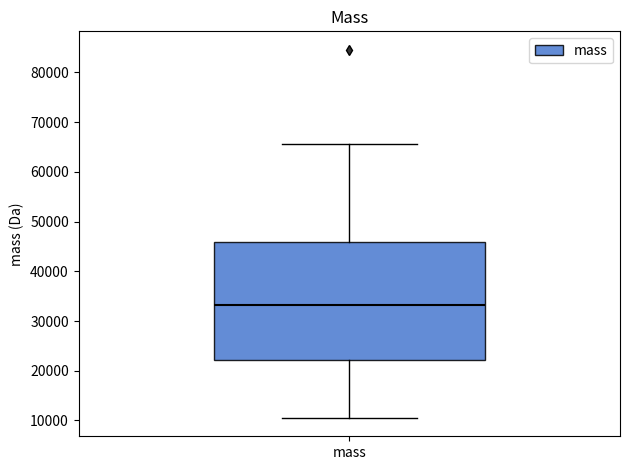

Transcribe this box plot: give where the median line is, the range the box spans, and where the two whiskers end, as read against the y-axis. The values are not printed on the chart, so give them approximately, as read against the axis.

median 33000, box 22000 to 46000, whiskers 11000 to 66000